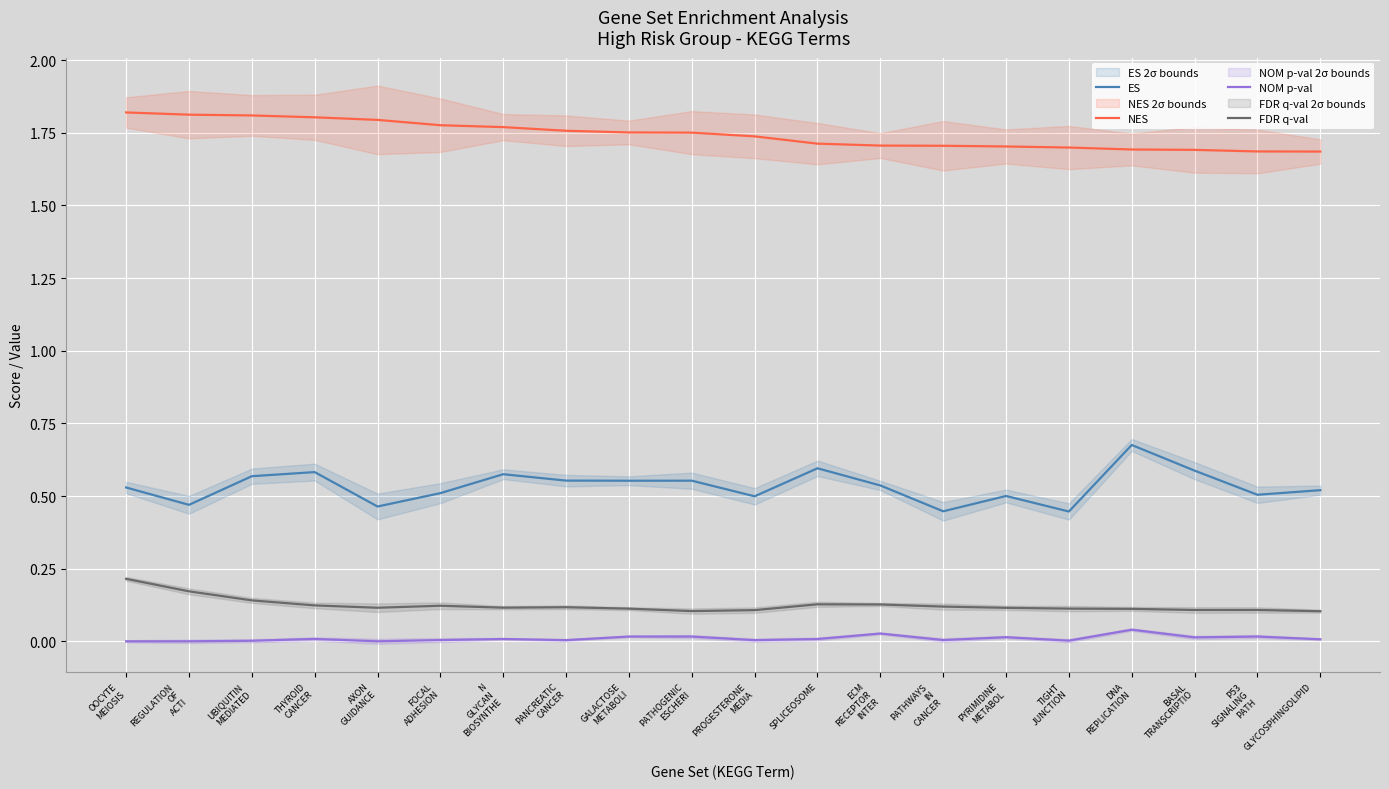

Rank the series by their maximum value, from highest to lowest.

NES, ES, FDR q-val, NOM p-val